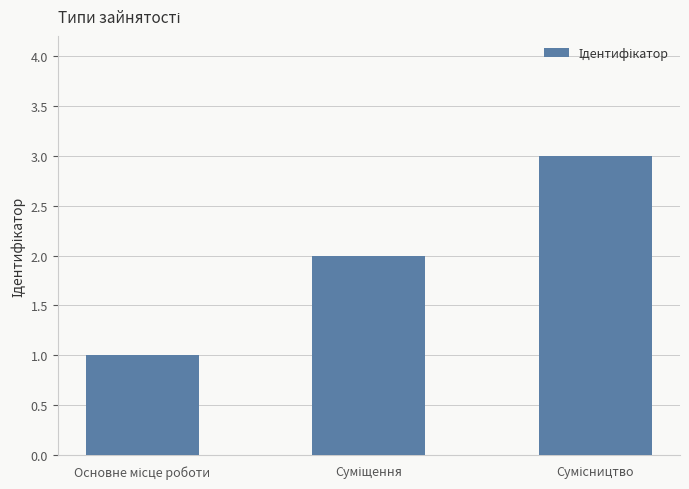

Count the values in the range 1 to 3.

3